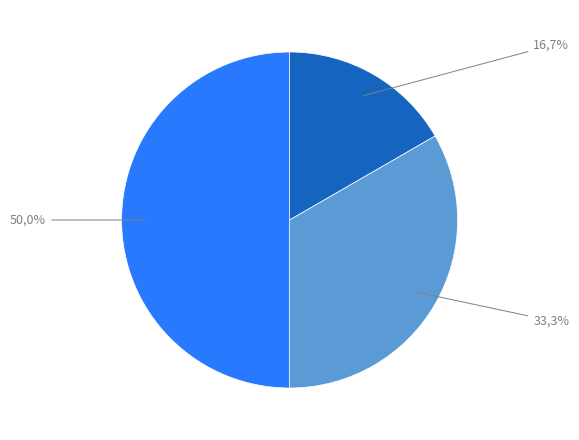

How much of the chart is everything except Сумісництво?

50.0%